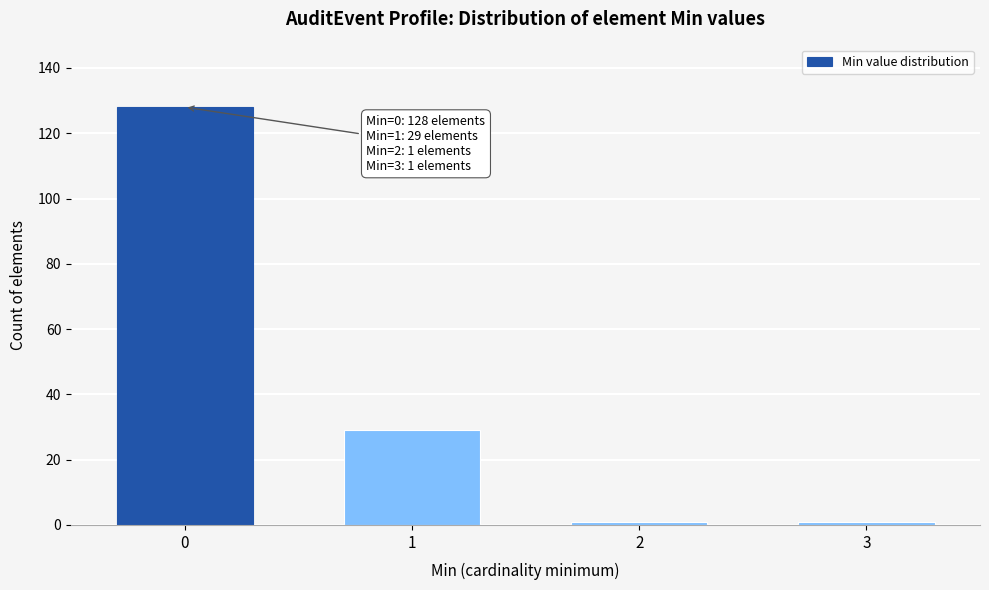

Reading left to right, what are all the values shown in this chart?

128	29	1	1